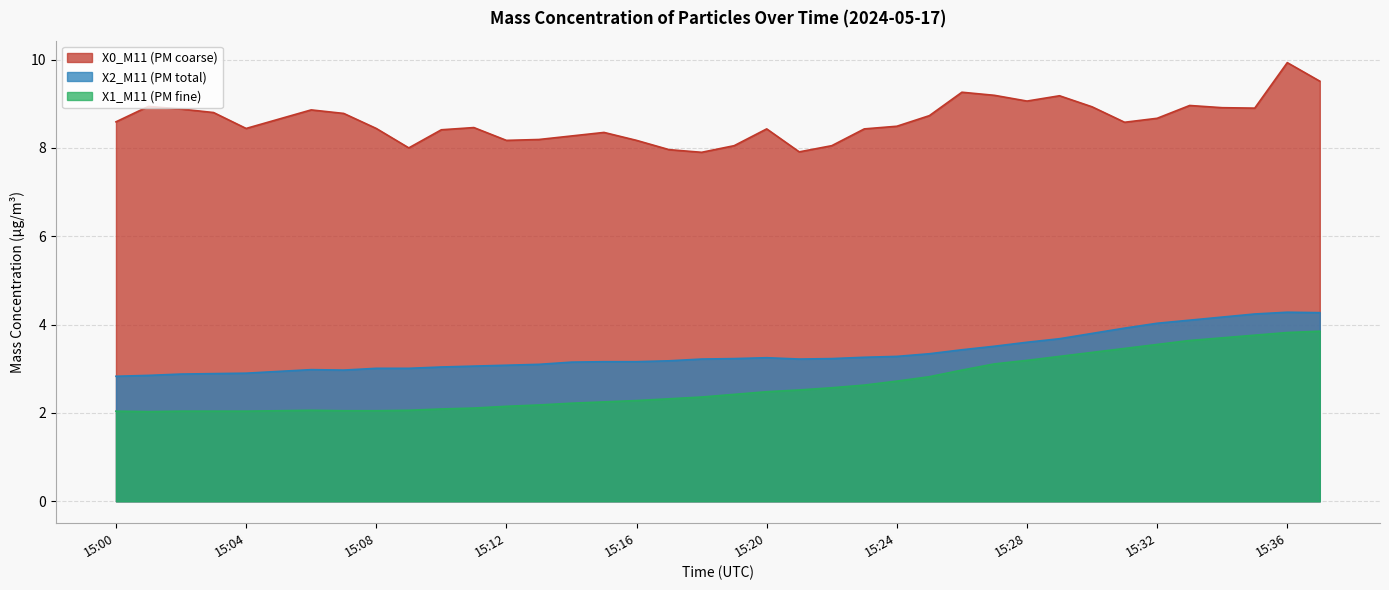

Is it true that X1_M11 (PM fine) equals 1.6 at 15:20?

False